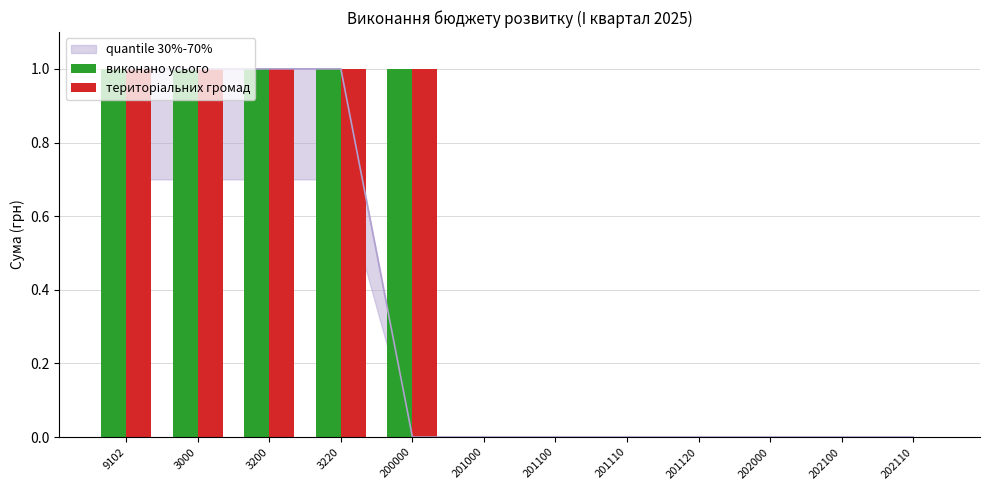

What position from the right is 201120?

4